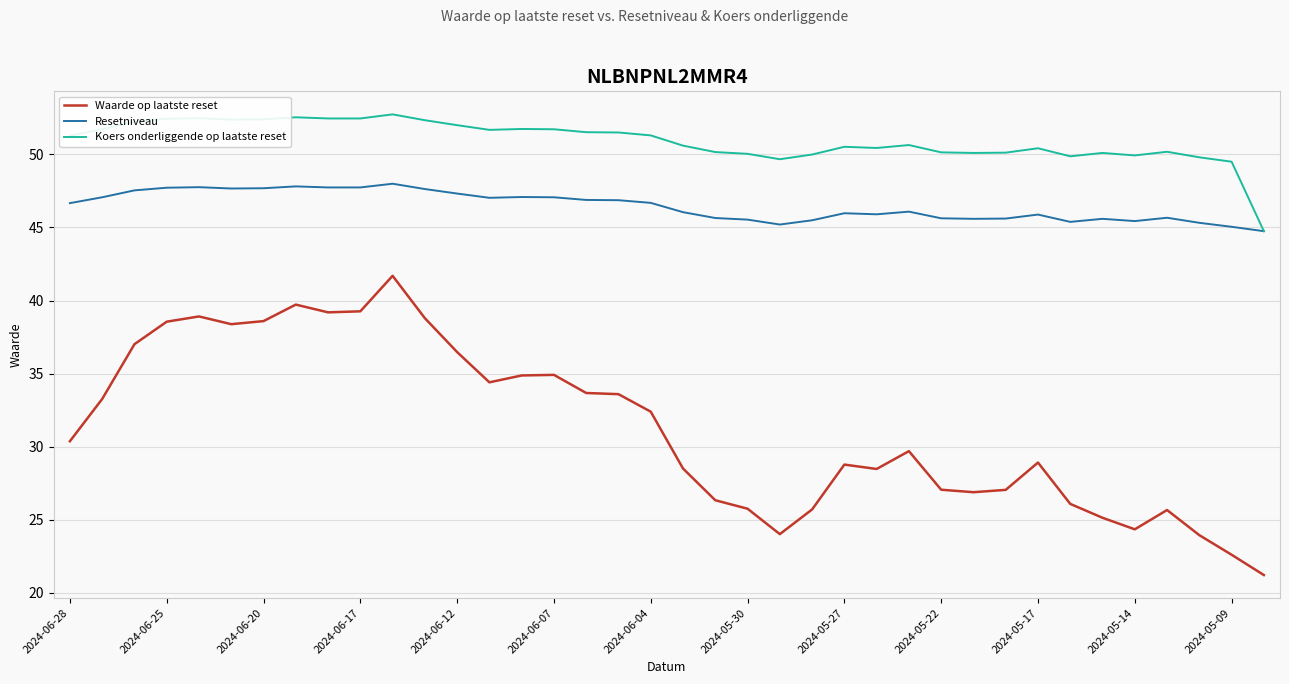

Which series has the widest spread of values?

Waarde op laatste reset